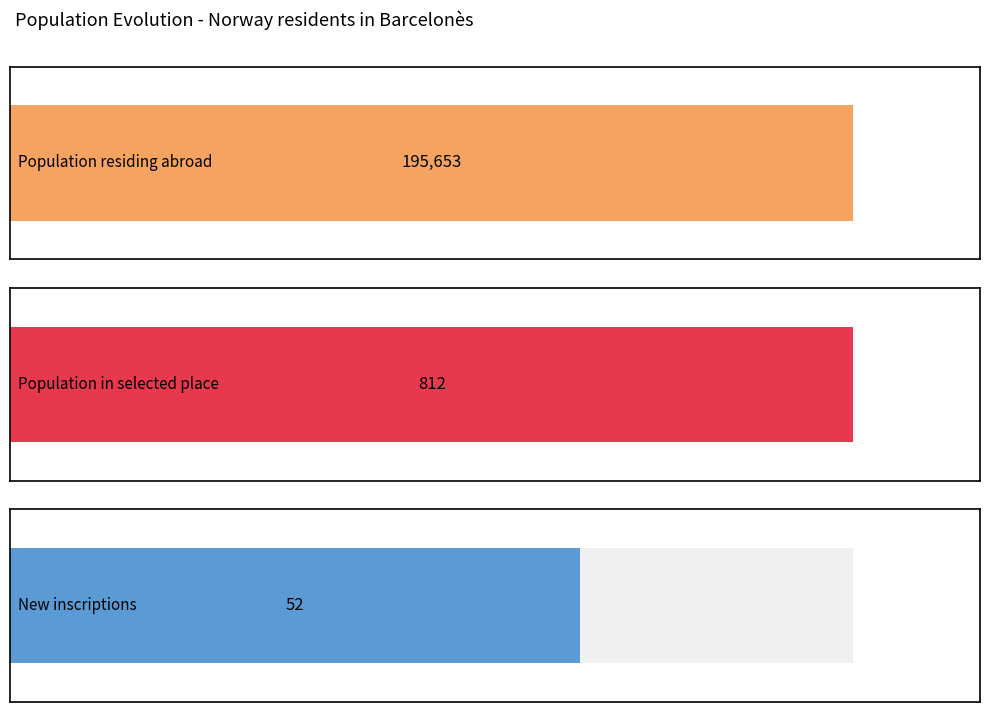

What is the maximum value shown in the chart?

195653